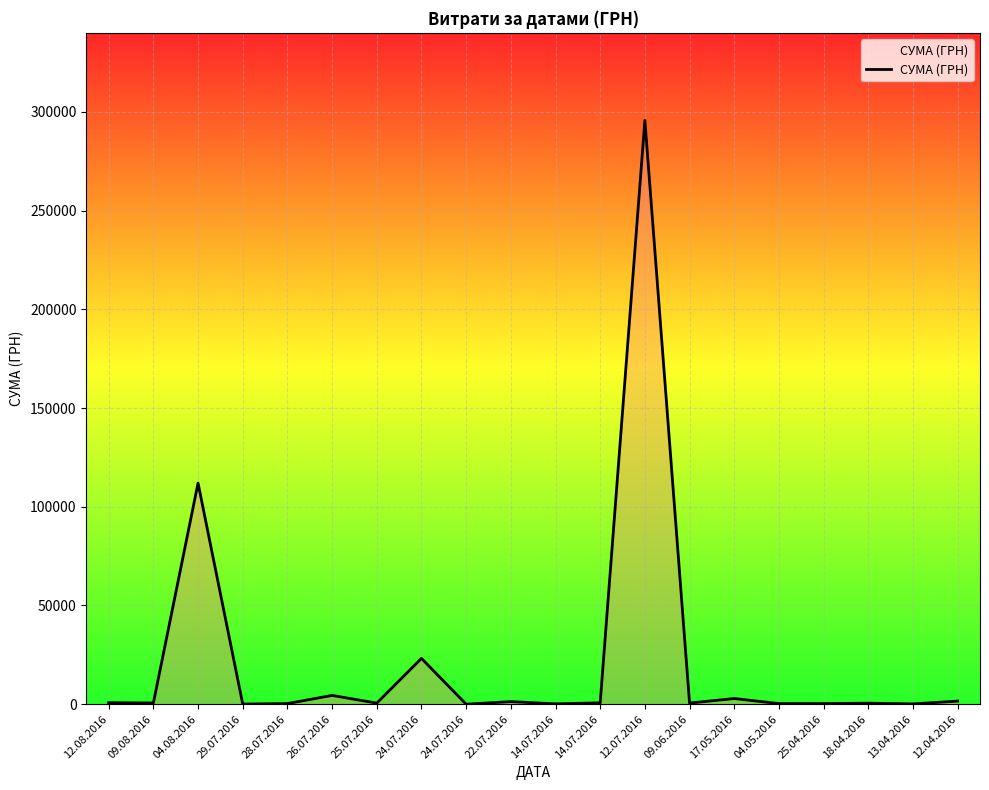

What is the smallest value displayed?

11.2